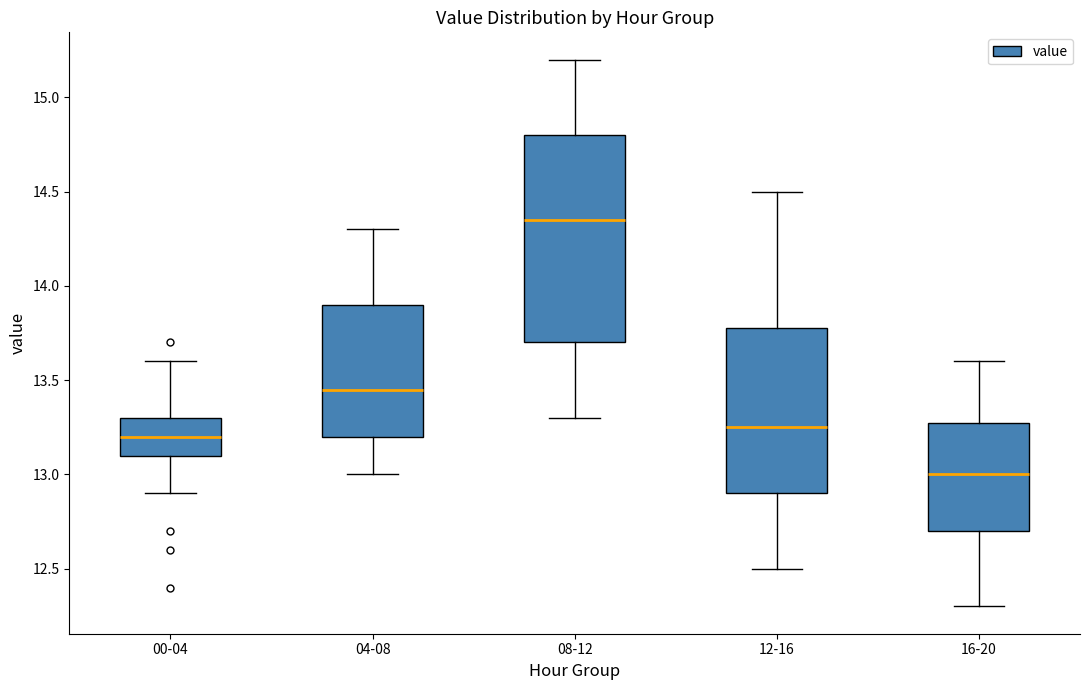

Which box's median line is the lowest?

16-20